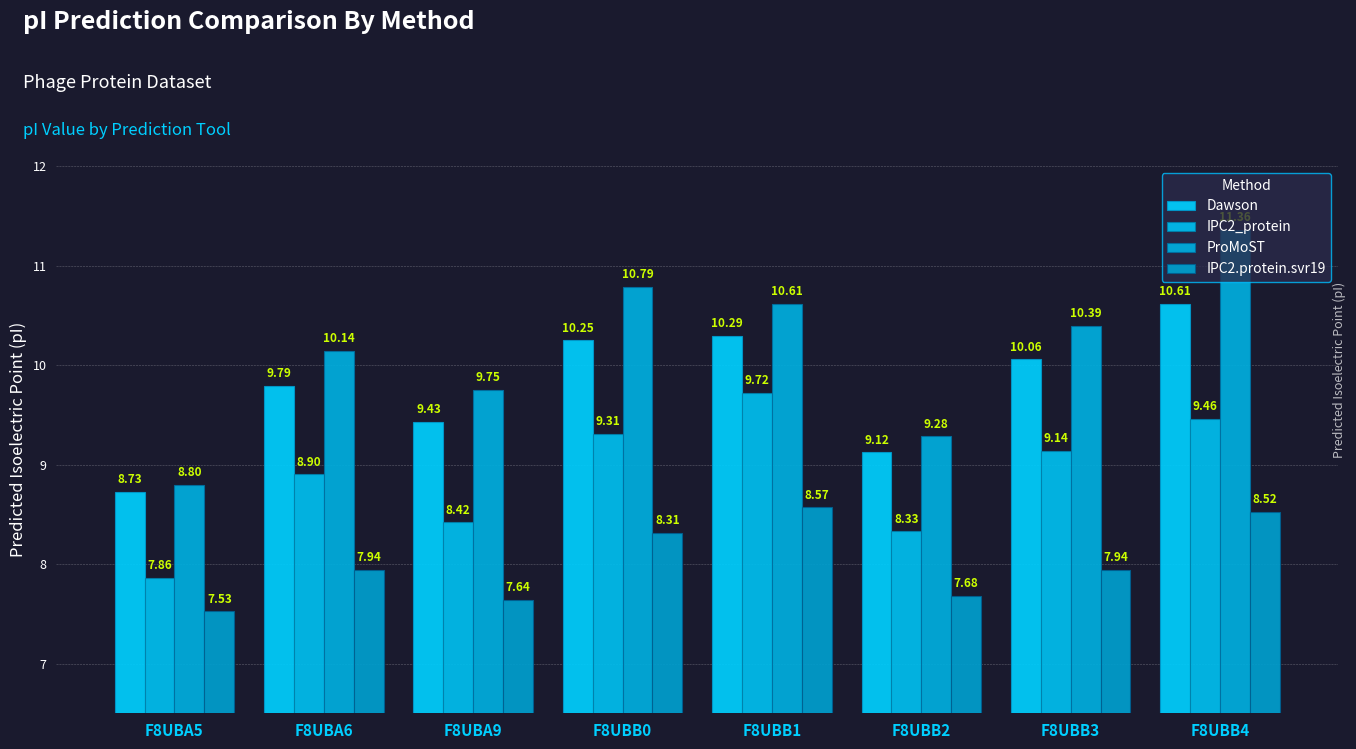

What is the sum of the IPC2.protein.svr19 values at F8UBA6 and F8UBB0?

16.3